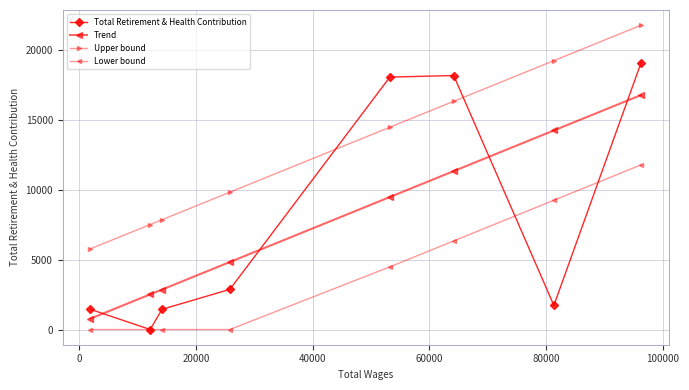

How many series are shown in this chart?

4